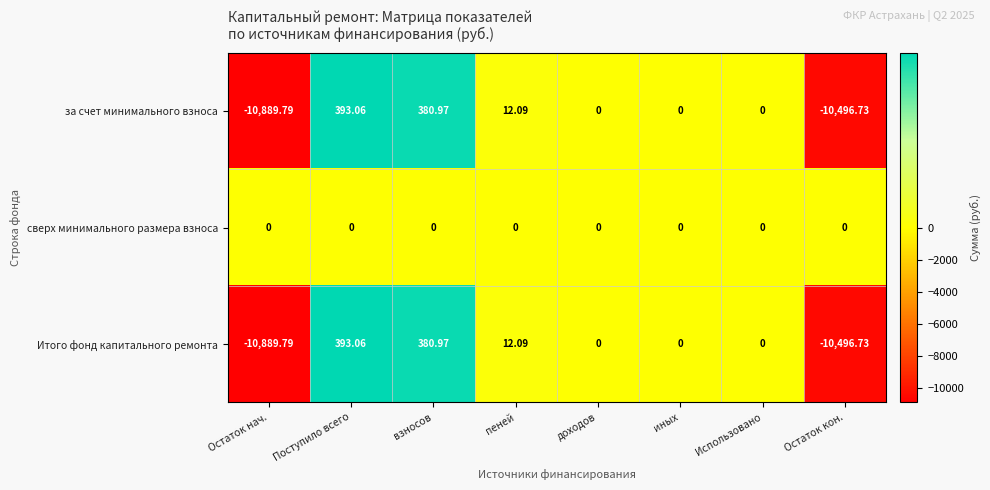

What is the difference between the highest and lowest values at Остаток кон.?

10496.7